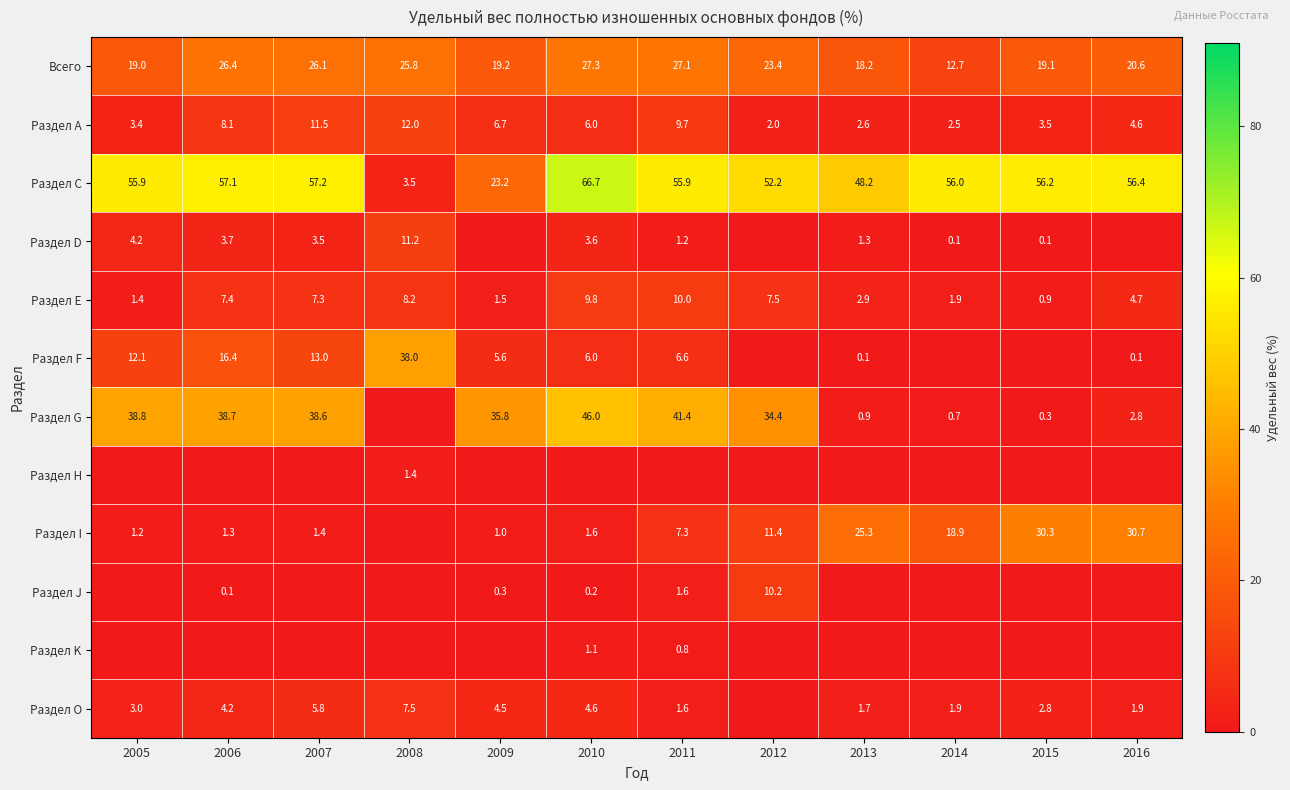

What is the average value of the Всего series?

22.1